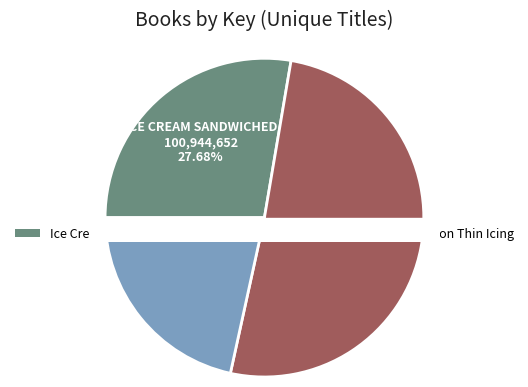

What is the change in value from Ice Cream Sandwiched to Emma on Thin Icing?

-22278567